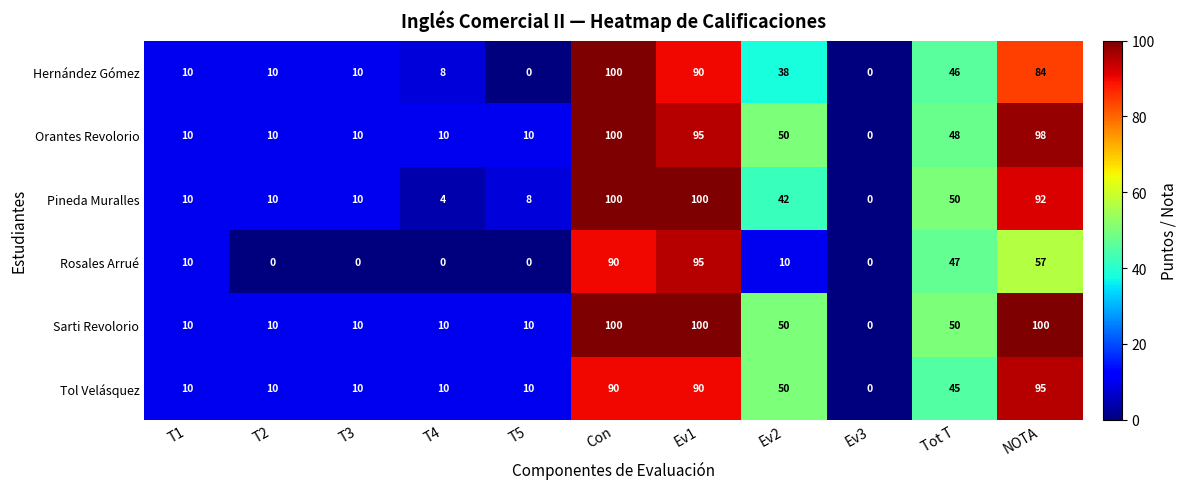

At which category is the sum across all series the highest?

Con